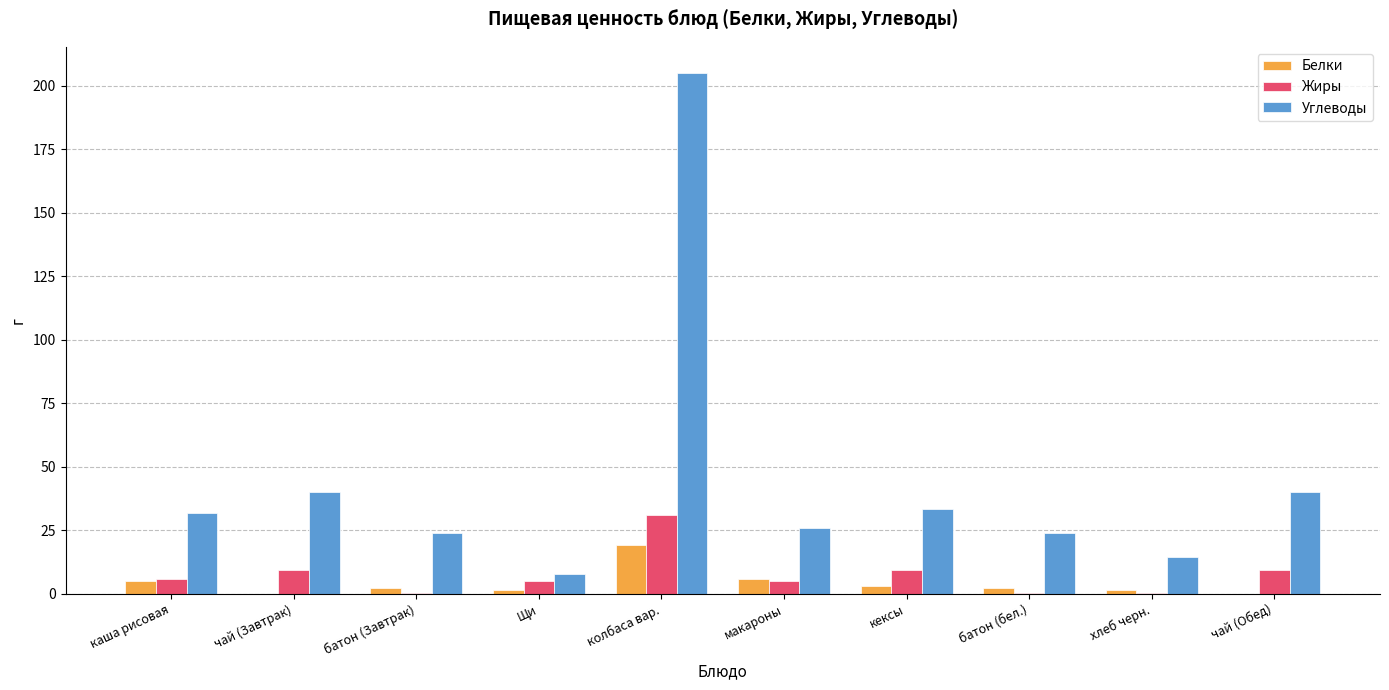

Which series has the largest total across all categories?

Углеводы